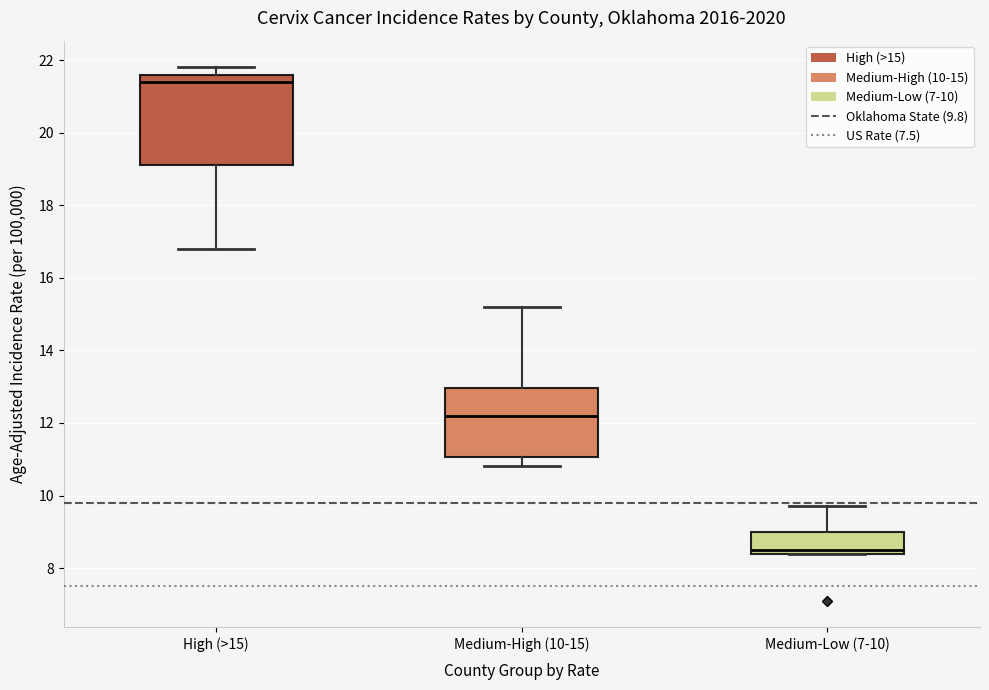

Reading left to right, read every box against the y-axis: the position of its median line, the range the box covers, and the ends of its whiskers. The values are not printed on the chart, so give them approximately, as read against the axis.

High (>15): median 21.4, box 19.2 to 21.6, whiskers 16.8 to 21.8
Medium-High (10-15): median 12.2, box 11.0 to 13.0, whiskers 10.8 to 15.2
Medium-Low (7-10): median 8.6, box 8.4 to 9.0, whiskers 8.4 to 9.8